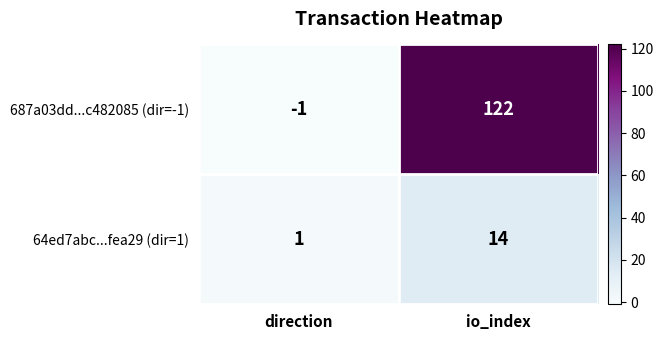

List the series in order of their overall mean, lowest first.

64ed7abc...fea29 (dir=1), 687a03dd...c482085 (dir=-1)